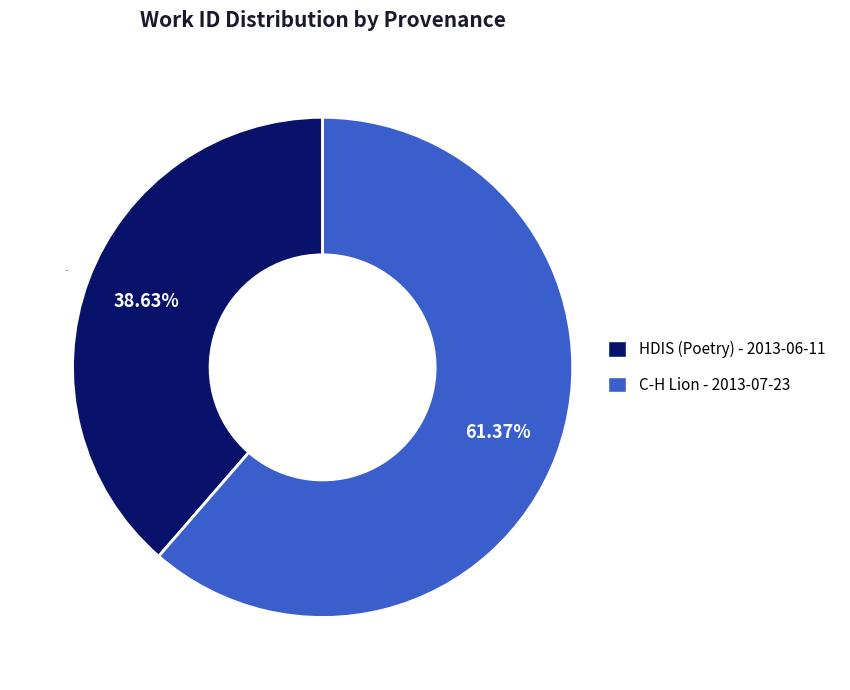

Approximately how many times larger is the value at HDIS (Poetry) - 2013-06-11 compared to C-H Lion - 2013-07-23?

0.6